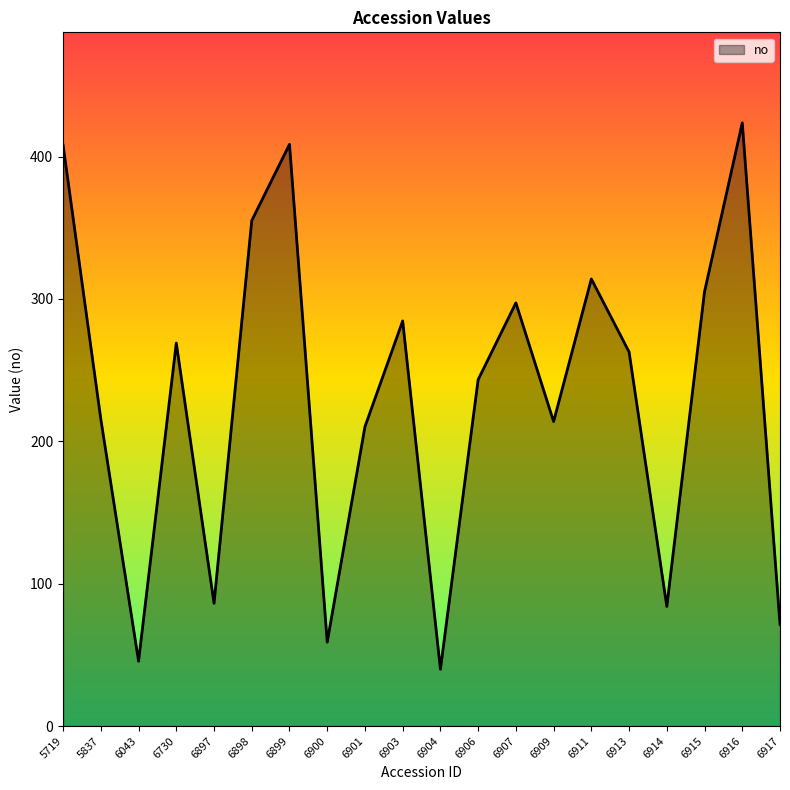

What is the approximate value at 6913?

262.8